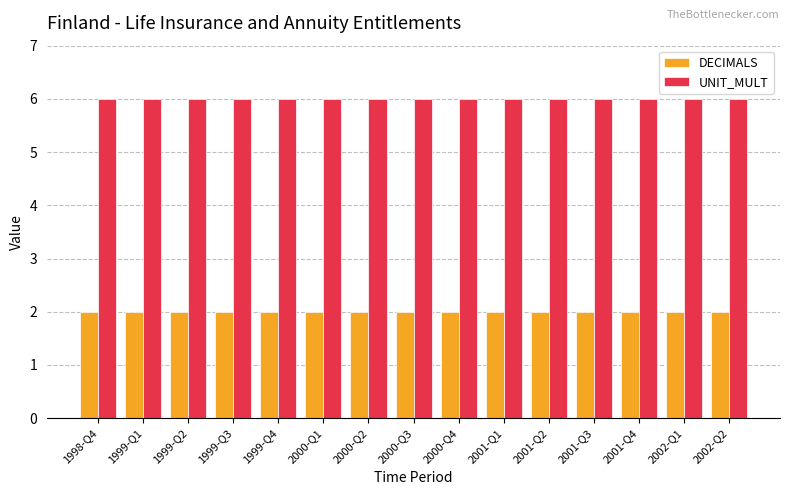

Reading left to right, list all the values displayed in this chart.

DECIMALS: 1998-Q4=2	1999-Q1=2	1999-Q2=2	1999-Q3=2	1999-Q4=2	2000-Q1=2	2000-Q2=2	2000-Q3=2	2000-Q4=2	2001-Q1=2	2001-Q2=2	2001-Q3=2	2001-Q4=2	2002-Q1=2	2002-Q2=2
UNIT_MULT: 1998-Q4=6	1999-Q1=6	1999-Q2=6	1999-Q3=6	1999-Q4=6	2000-Q1=6	2000-Q2=6	2000-Q3=6	2000-Q4=6	2001-Q1=6	2001-Q2=6	2001-Q3=6	2001-Q4=6	2002-Q1=6	2002-Q2=6